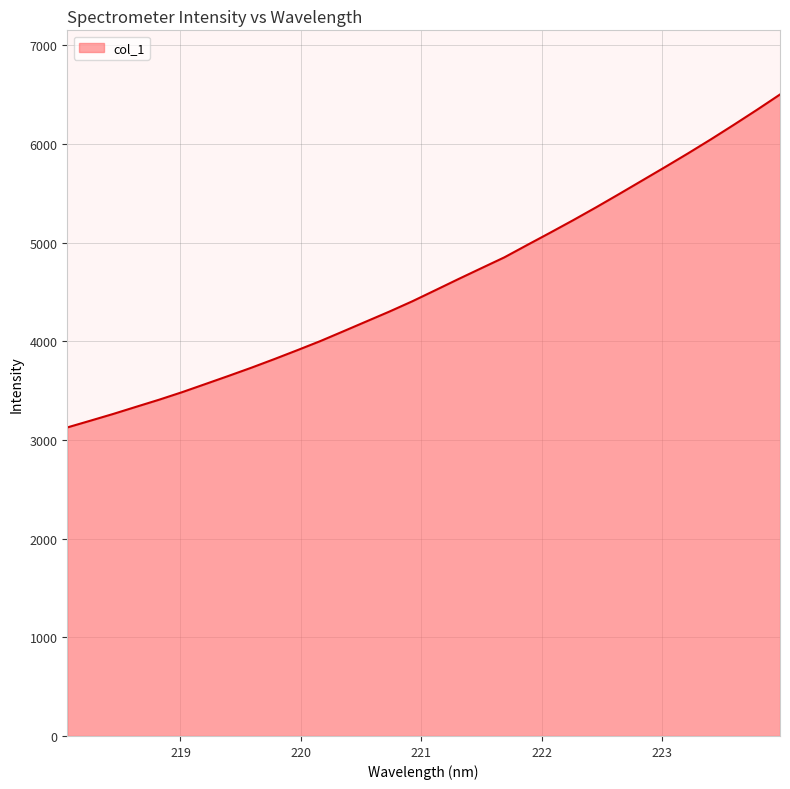

What is the difference between the maximum and minimum values?

3374.9